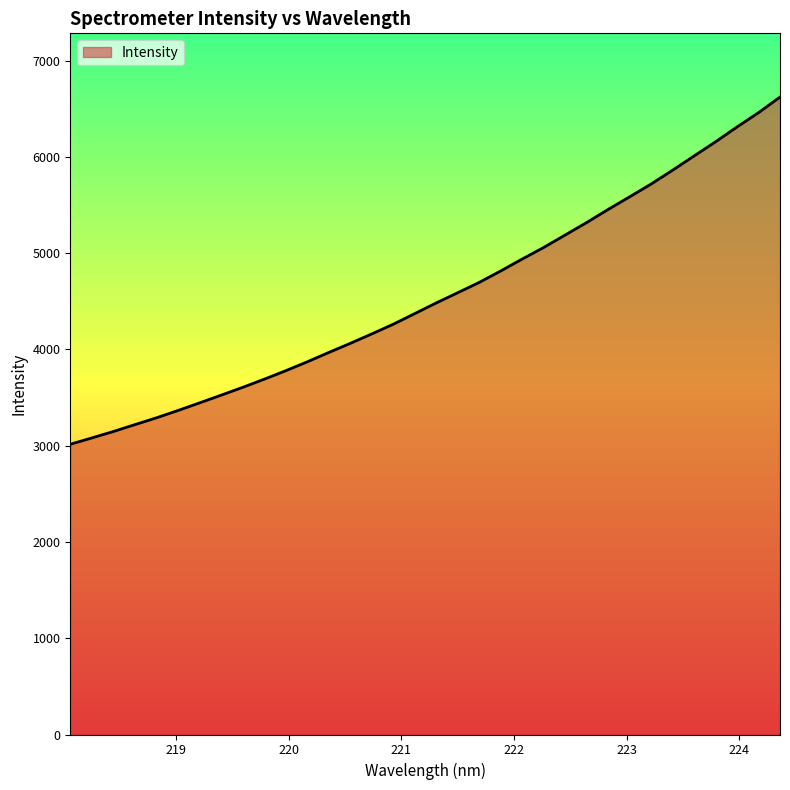

What is the smallest value displayed?

3014.7